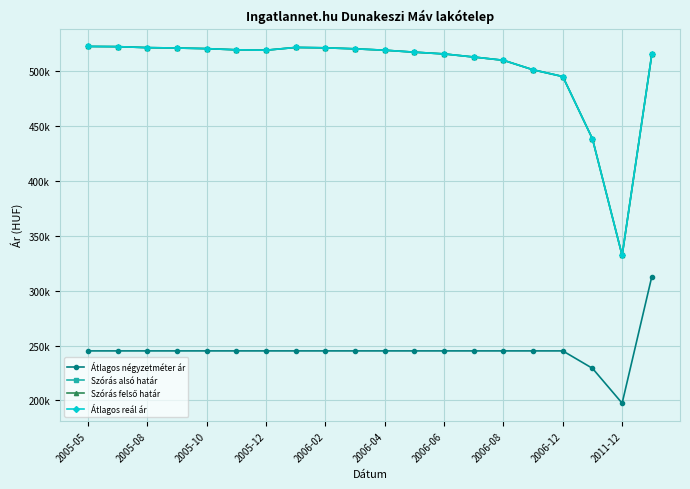

What is the value of the Szórás felső határ point at the 13th from the left?

515464